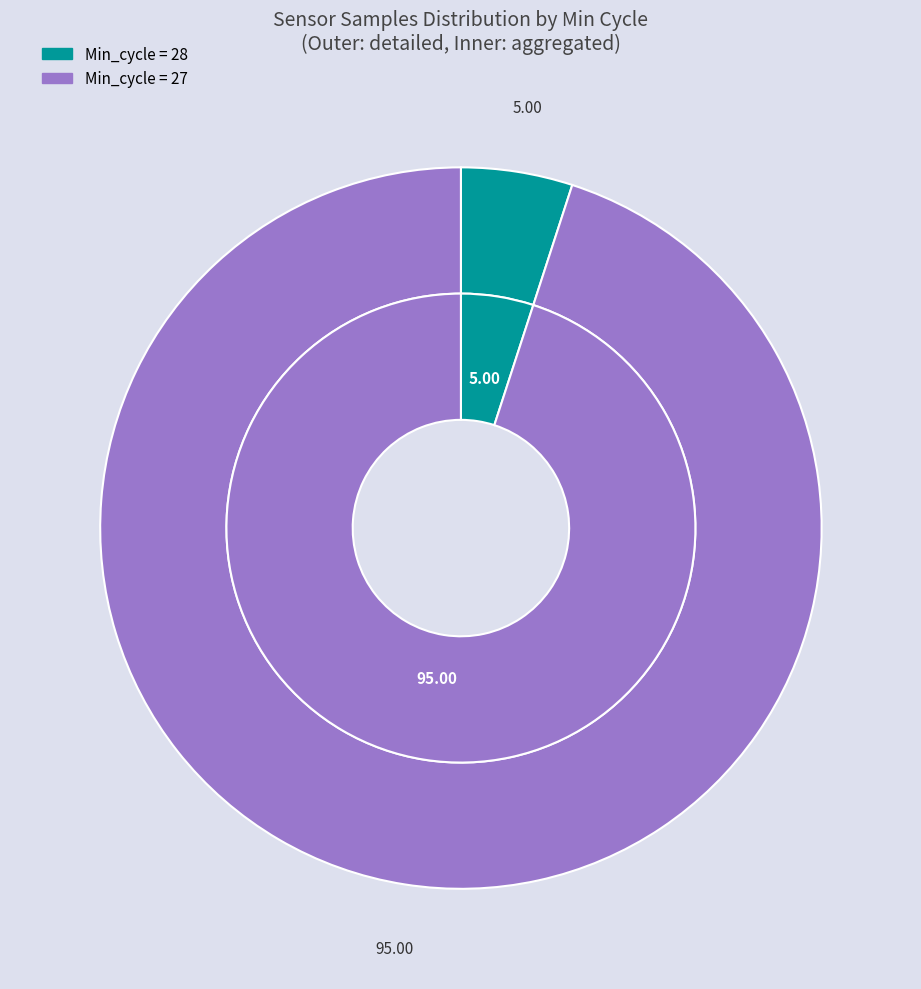

Is it true that 20191 is 21% of the pie?

False